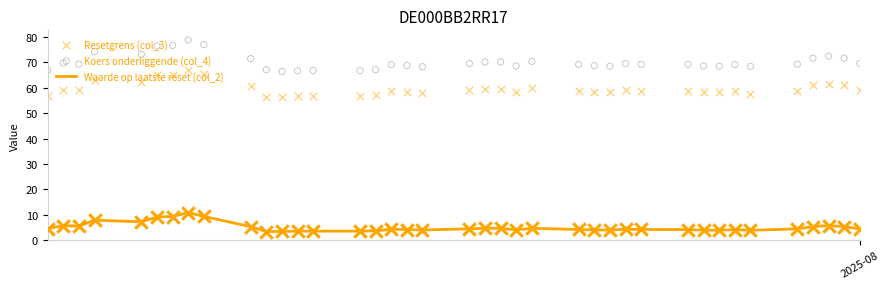

Which series contains the lowest Y value?

Waarde op laatste reset (col_2)